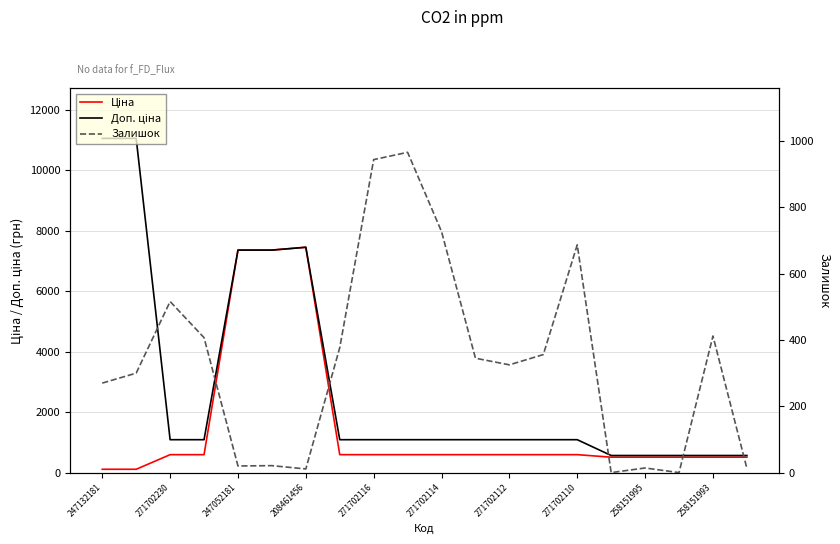

What is the difference between the maximum and second lowest values in the Ціна series?

7343.3